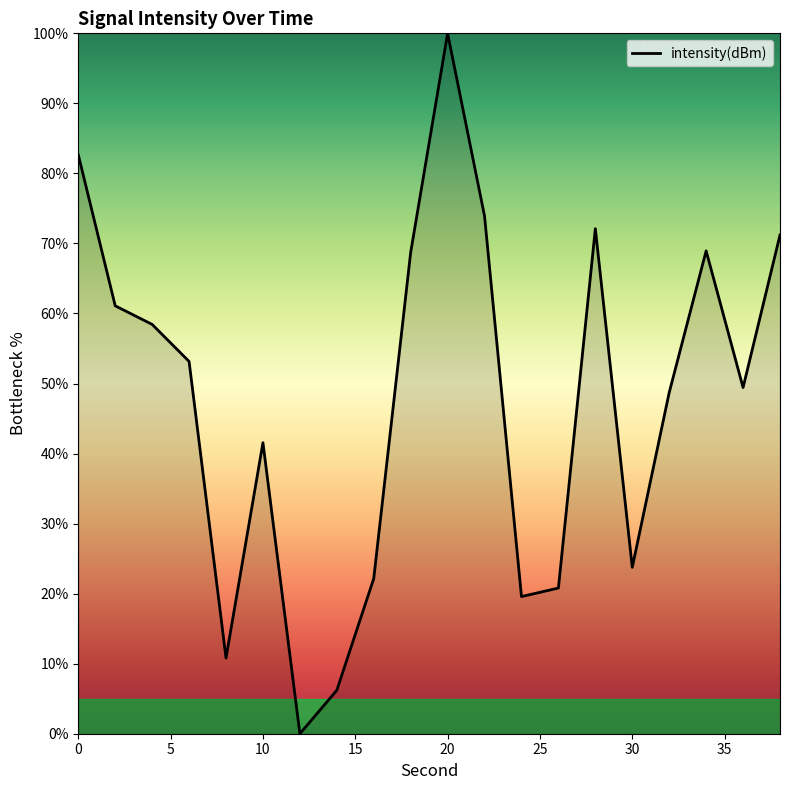

What is the sum of all values?

953.2